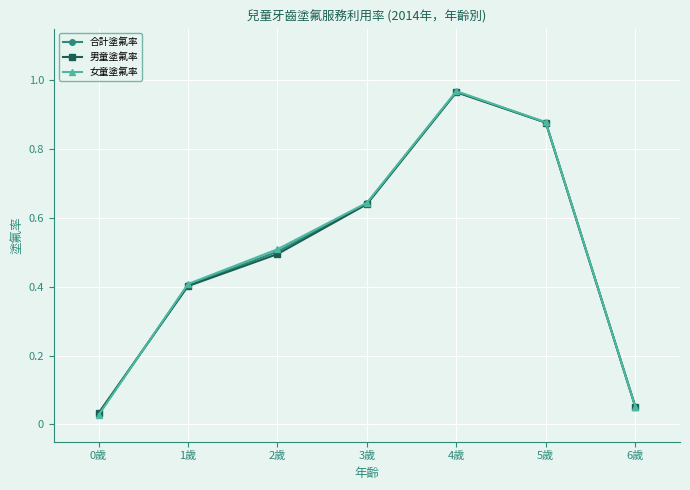

What is the total value across all series at 1歲?

1.2